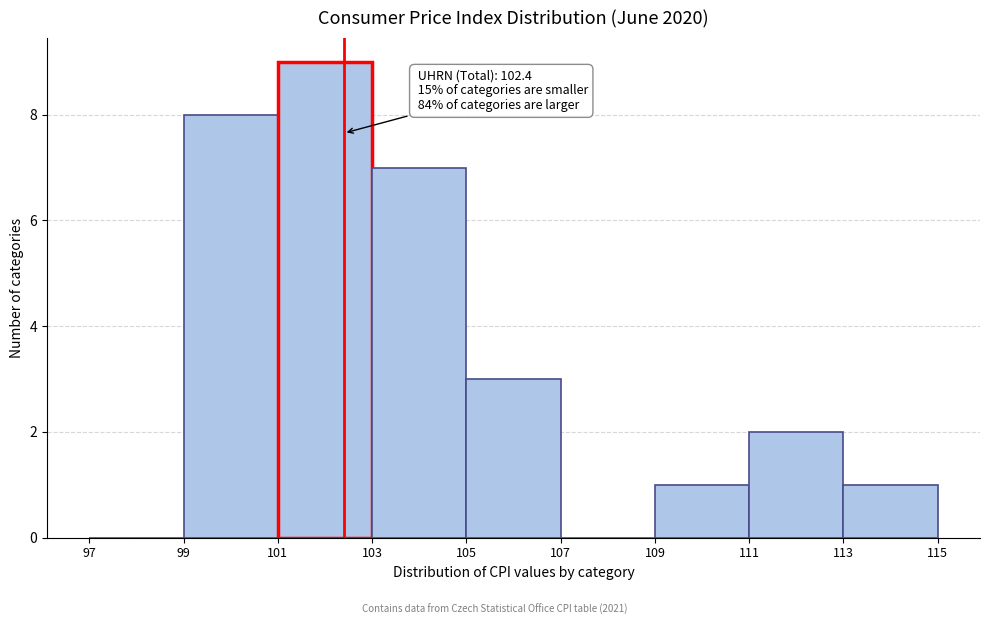

Over which range of the x-axis is the bar tallest?

101 to 103